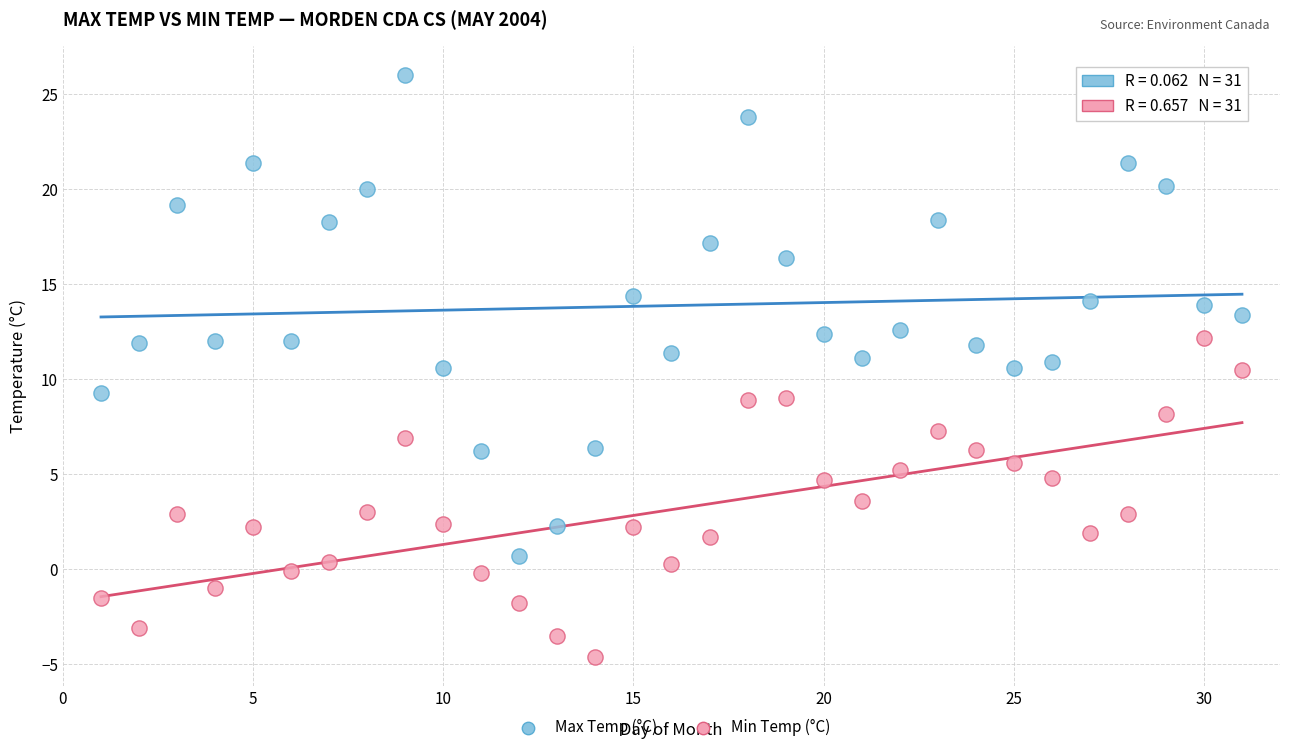

Which series has the widest spread of Y values?

Max Temp (°C)